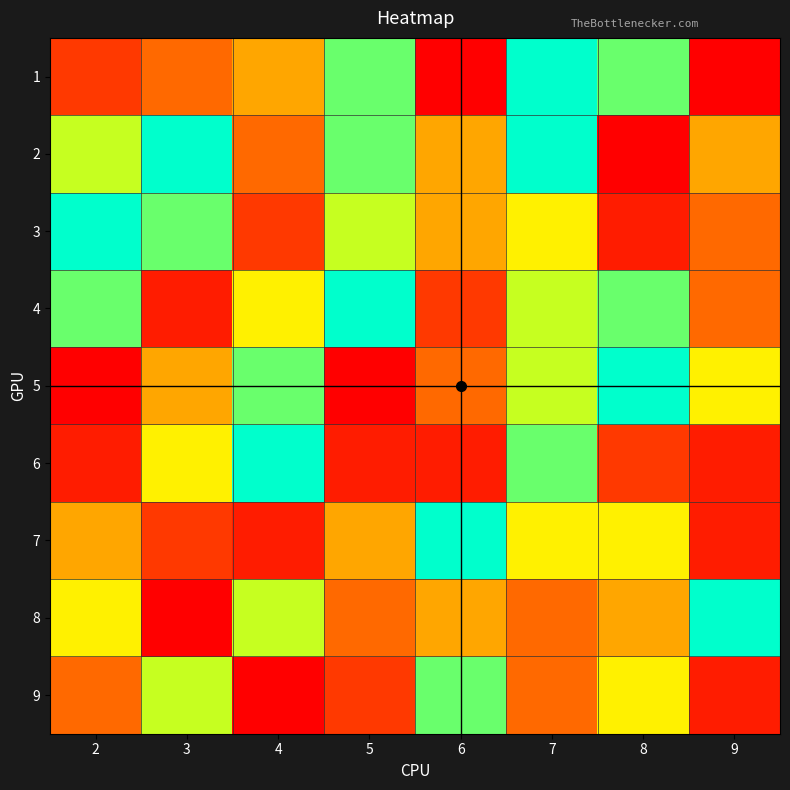

Which label corresponds to the smallest value in the chart?

6